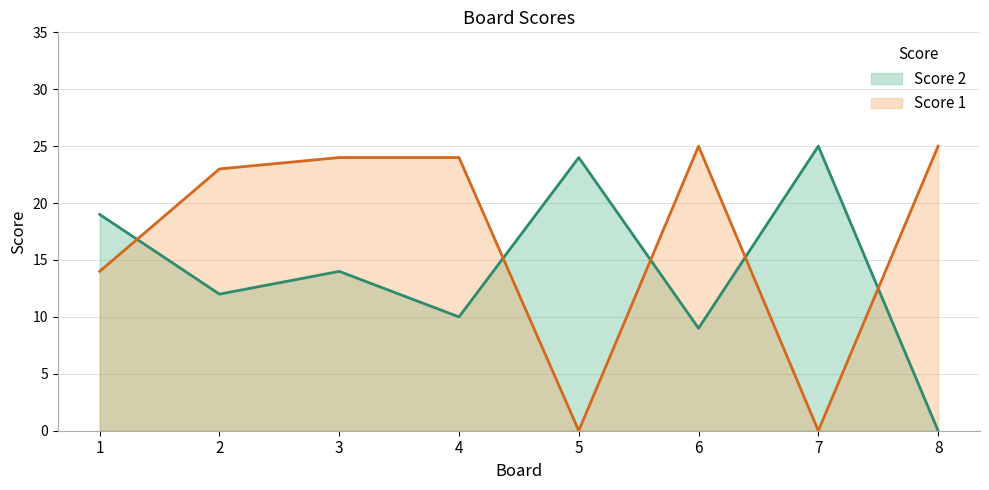

What is the difference between the Score 1 values at 6 and 1?

11